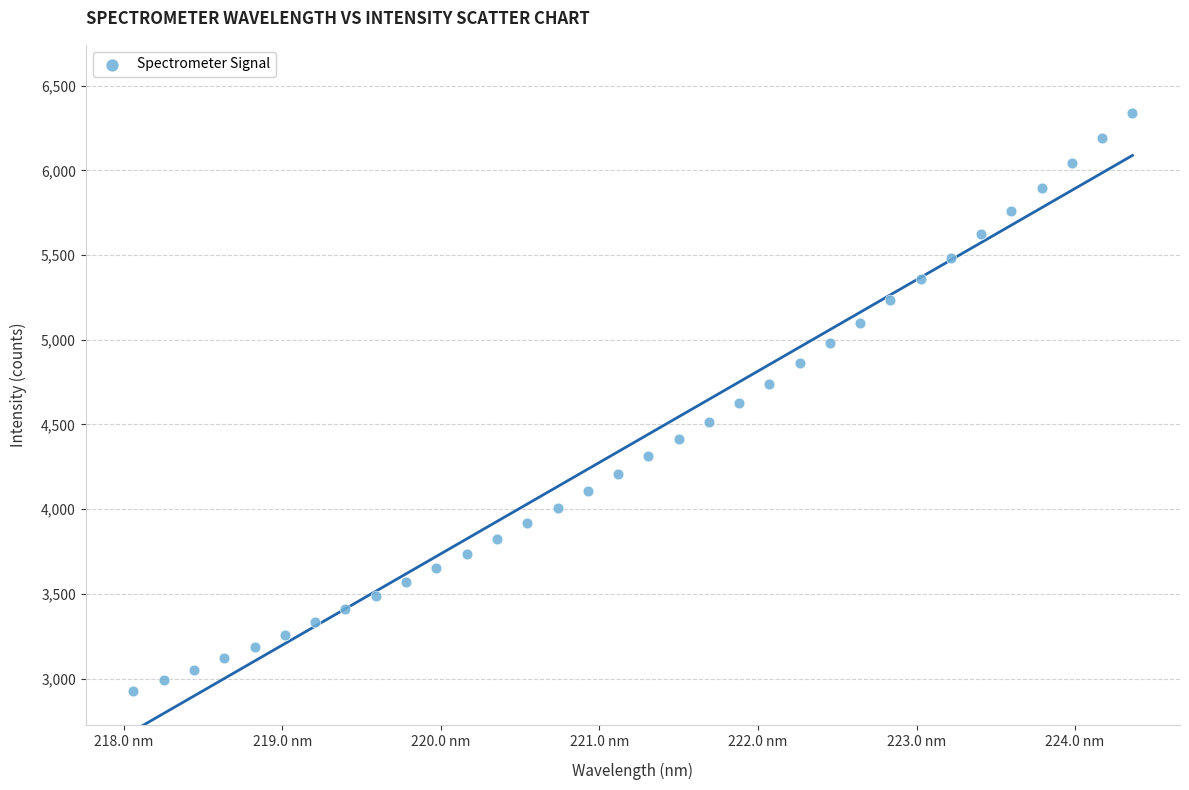

What is the range of X values (max minus min)?

6.3